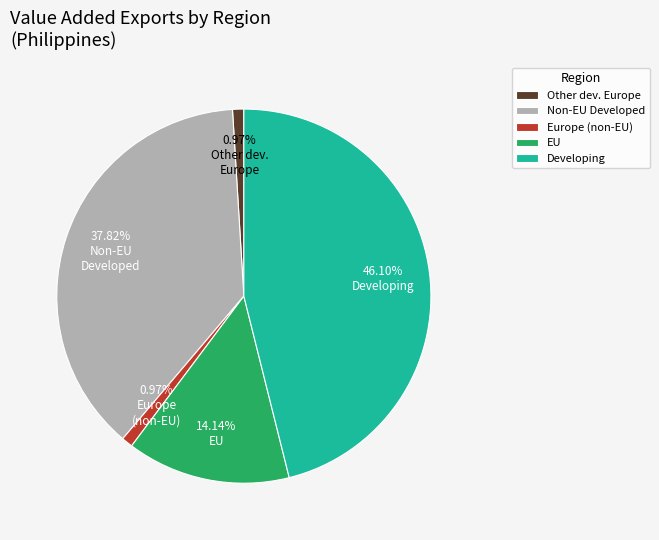

Which slice is the largest?

Developing